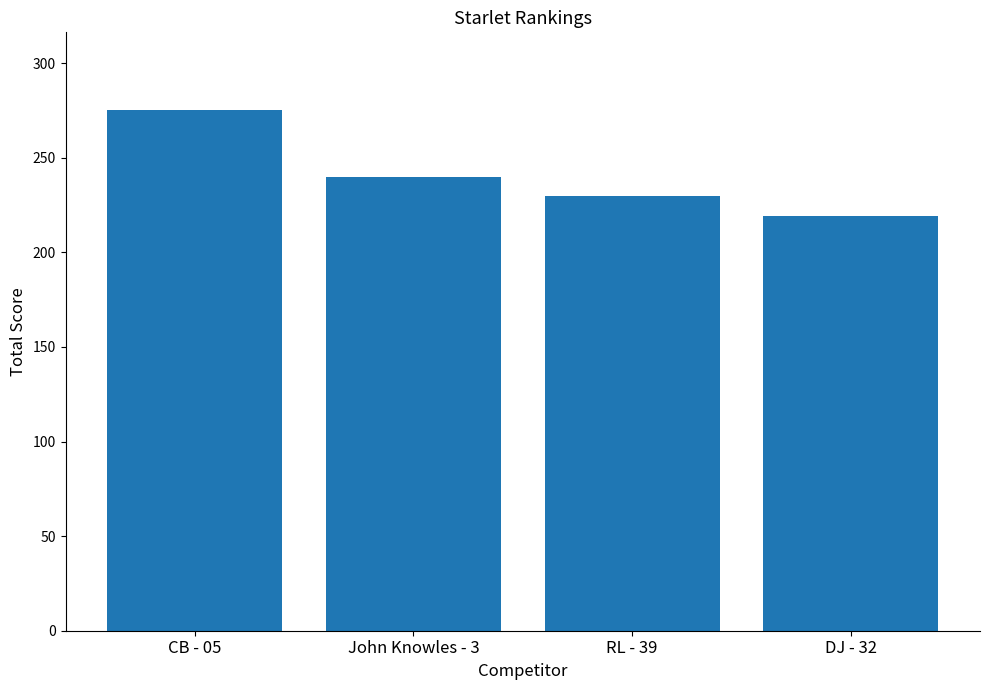

What is the sum of the values at DJ - 32 and RL - 39?

449